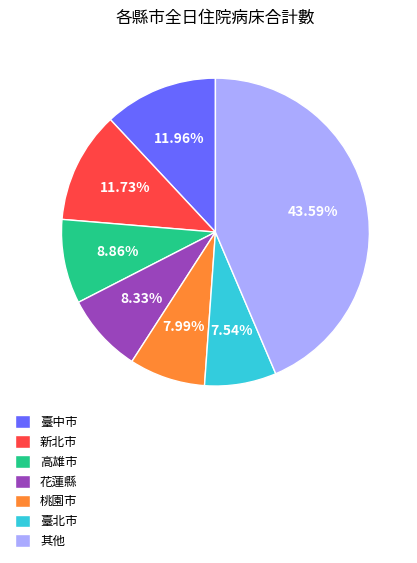

Count the number of slices in the pie.

7